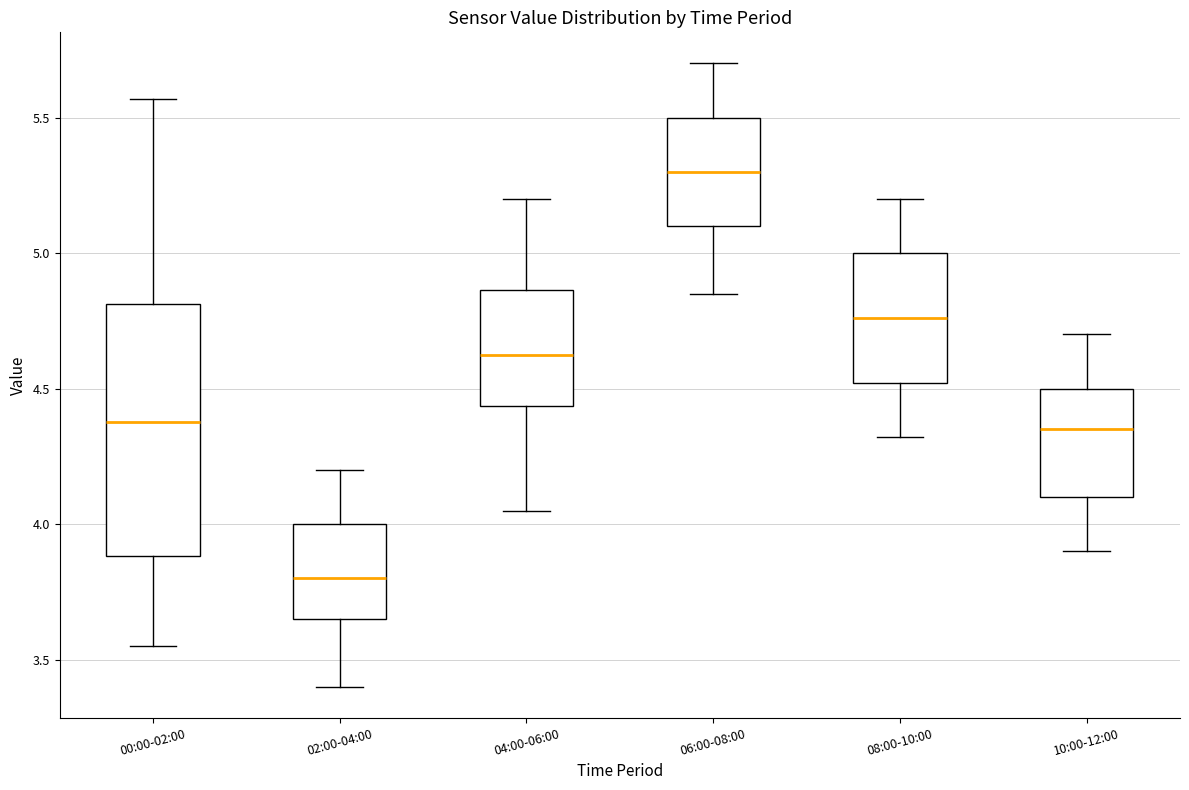

Comparing the boxes themselves (not the whiskers), which one is the tallest?

00:00-02:00